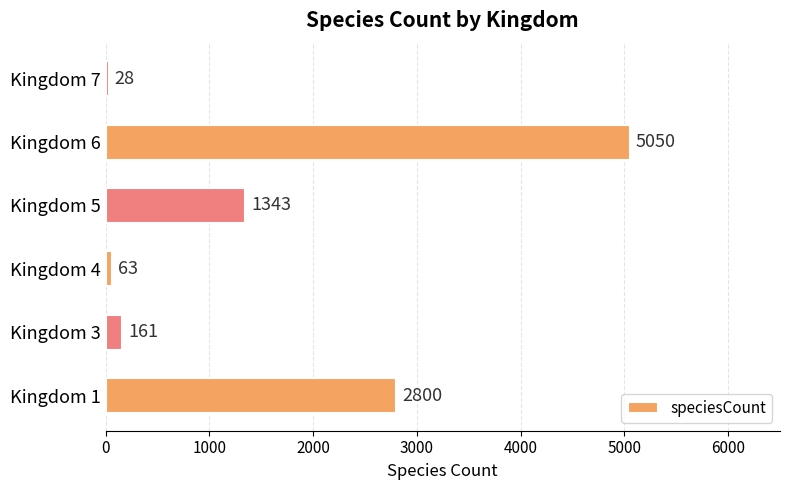

Does the chart contain any negative values?

No